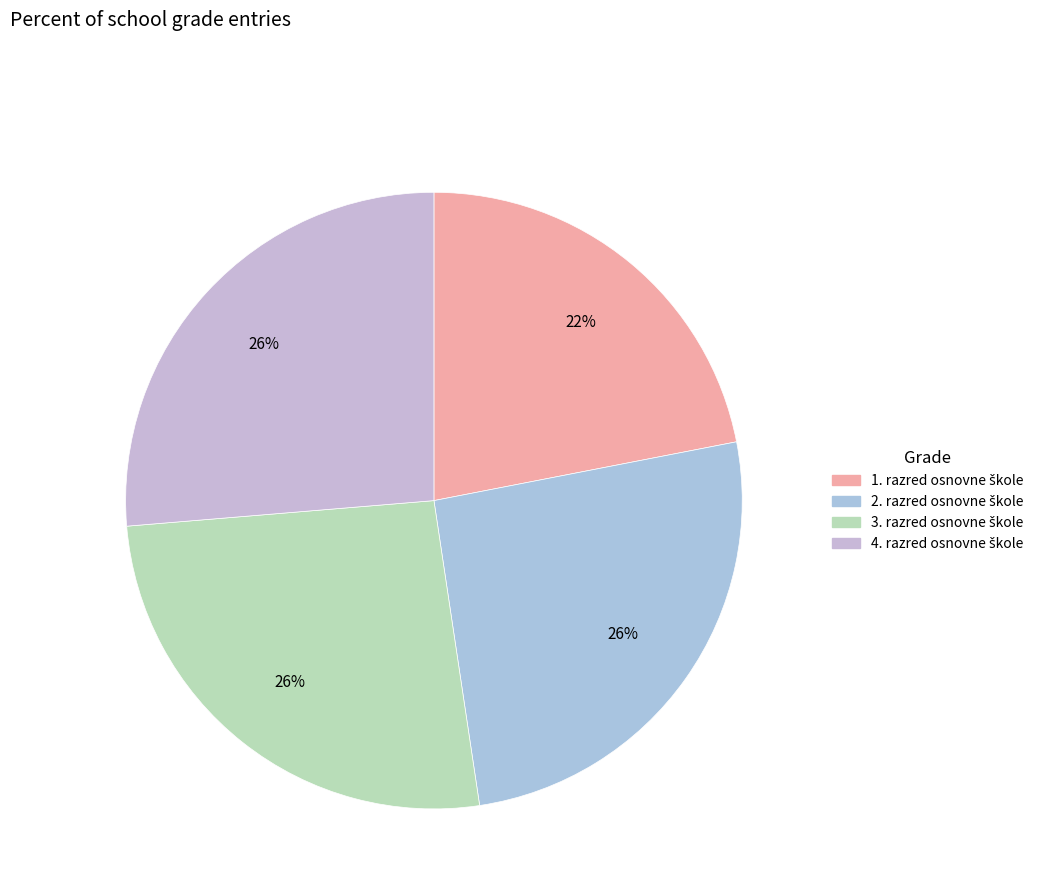

Count the number of slices in the pie.

4